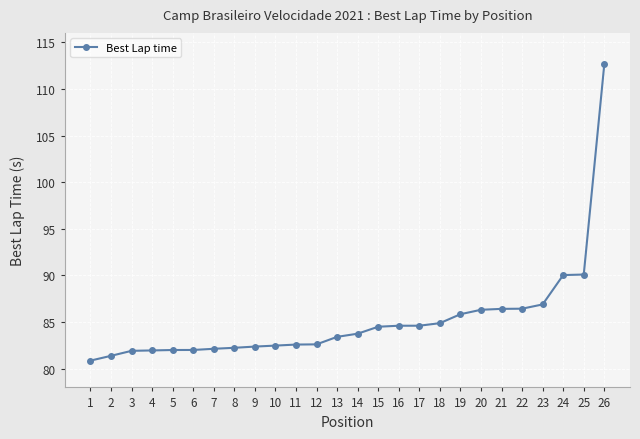

What is the difference between the second highest and minimum values?

9.2